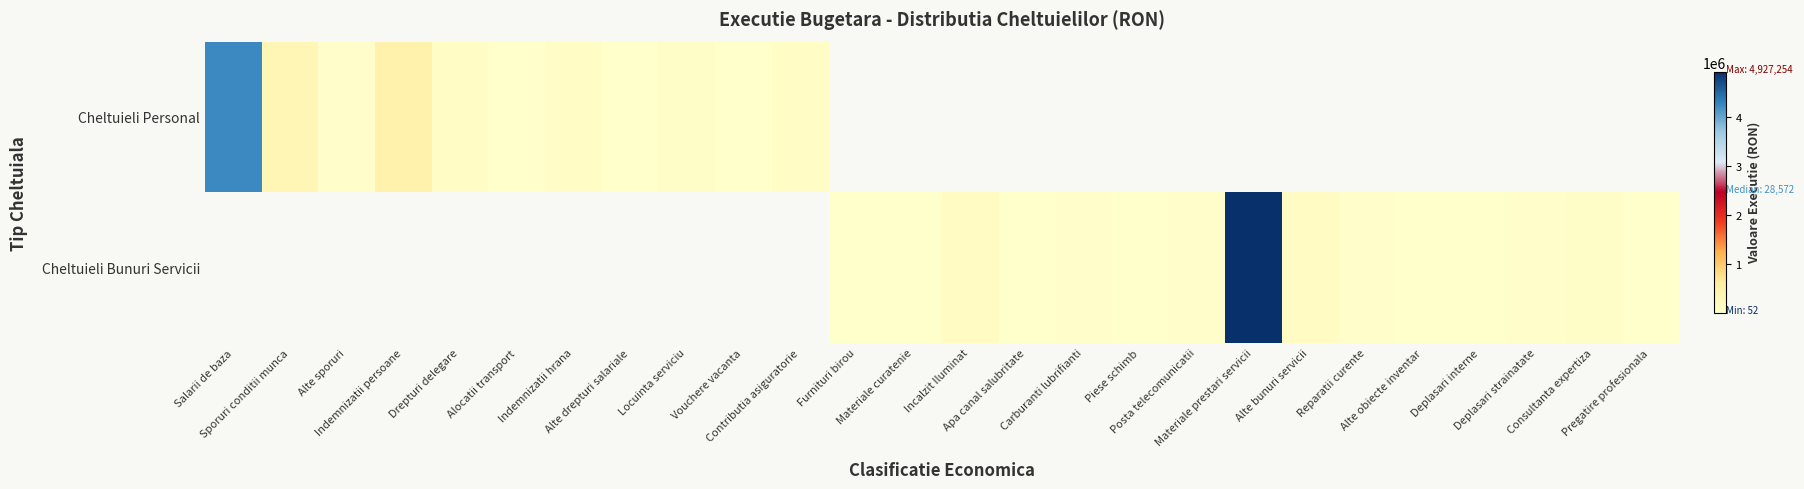

What is the difference between the maximum and minimum values in the Cheltuieli Personal series?

4248241.0